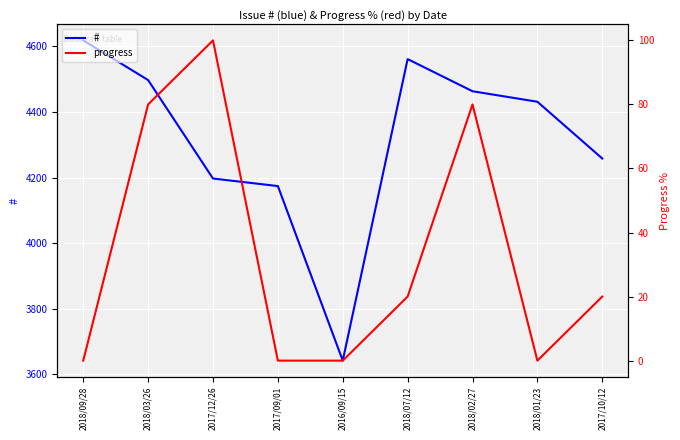

Is the value of progress at 2018/07/12 greater than the value of # at 2017/10/12?

No